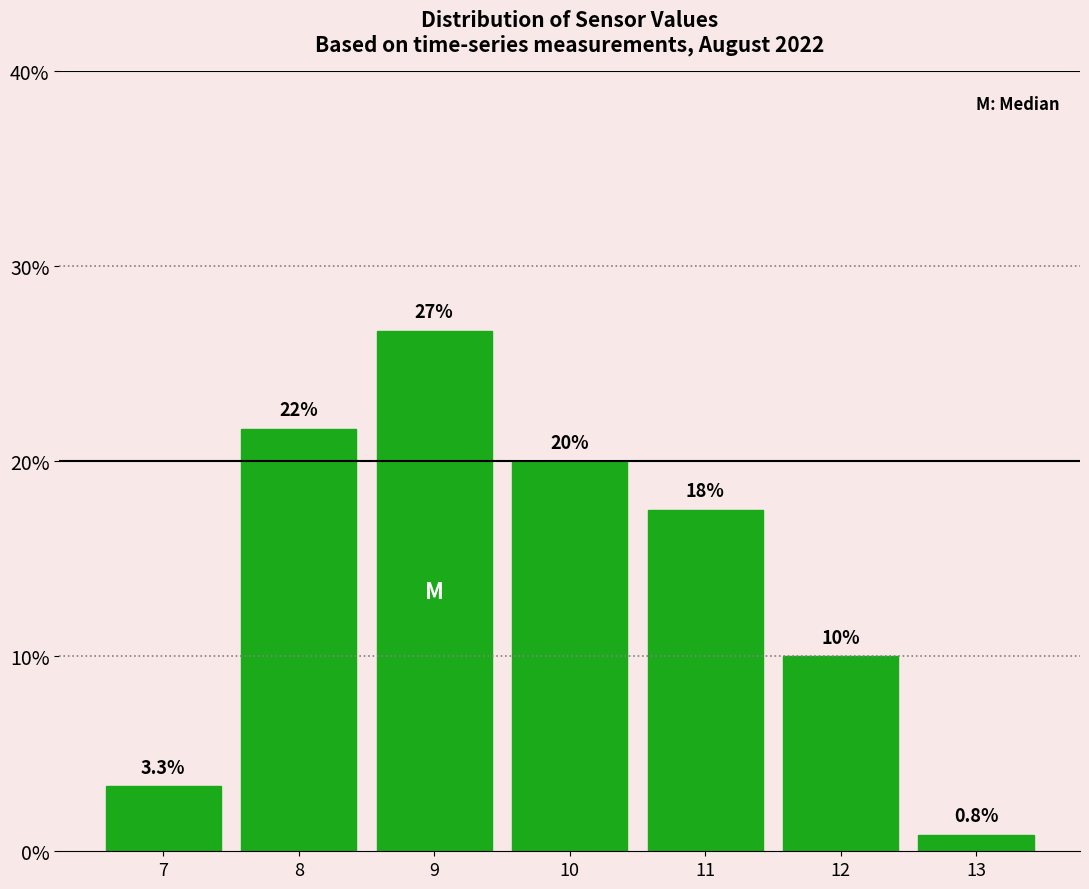

Over which range of the x-axis is the bar tallest?

8.5 to 9.5